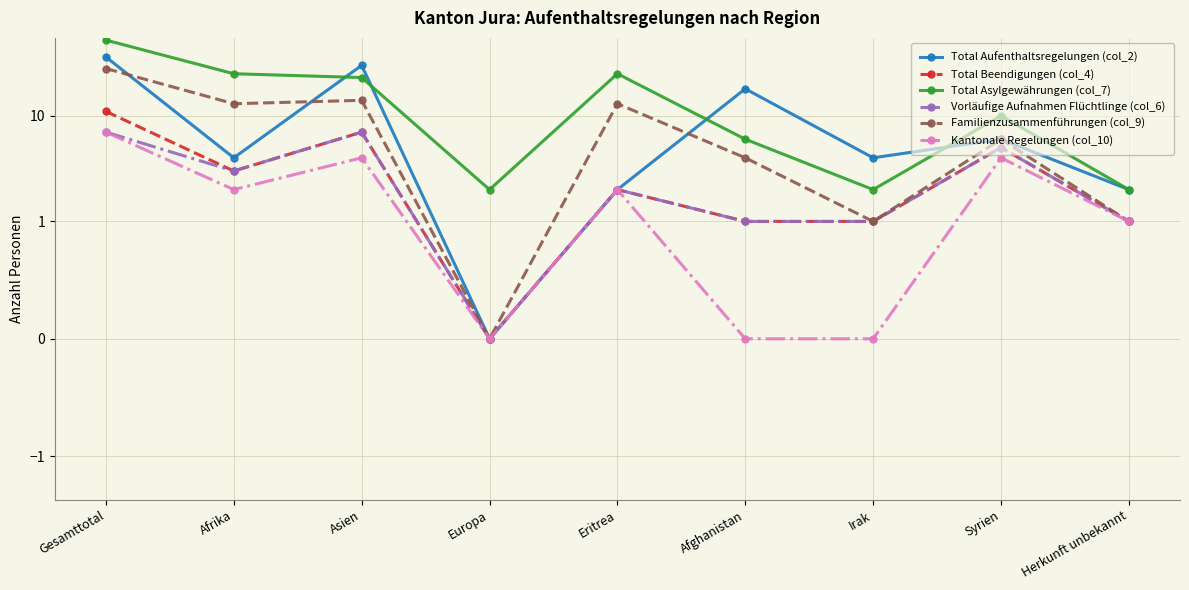

True or false: Total Aufenthaltsregelungen (col_2) and Total Beendigungen (col_4) intersect in this chart.

False